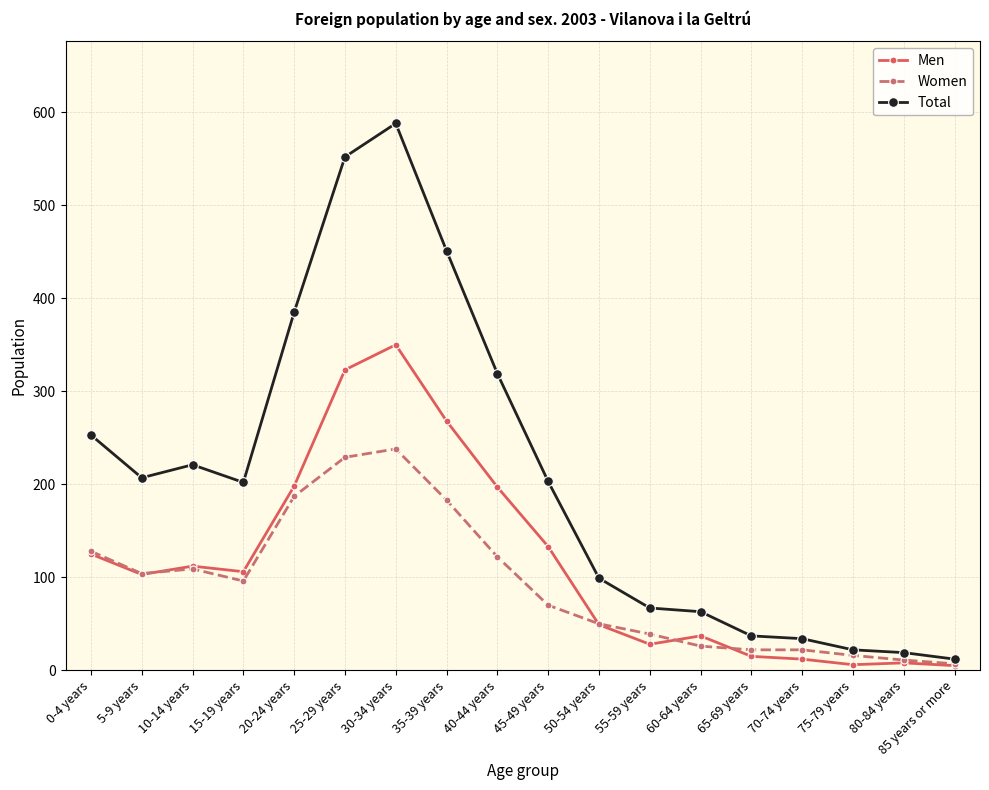

True or false: Men has more than 1 points higher than both neighbors.

True